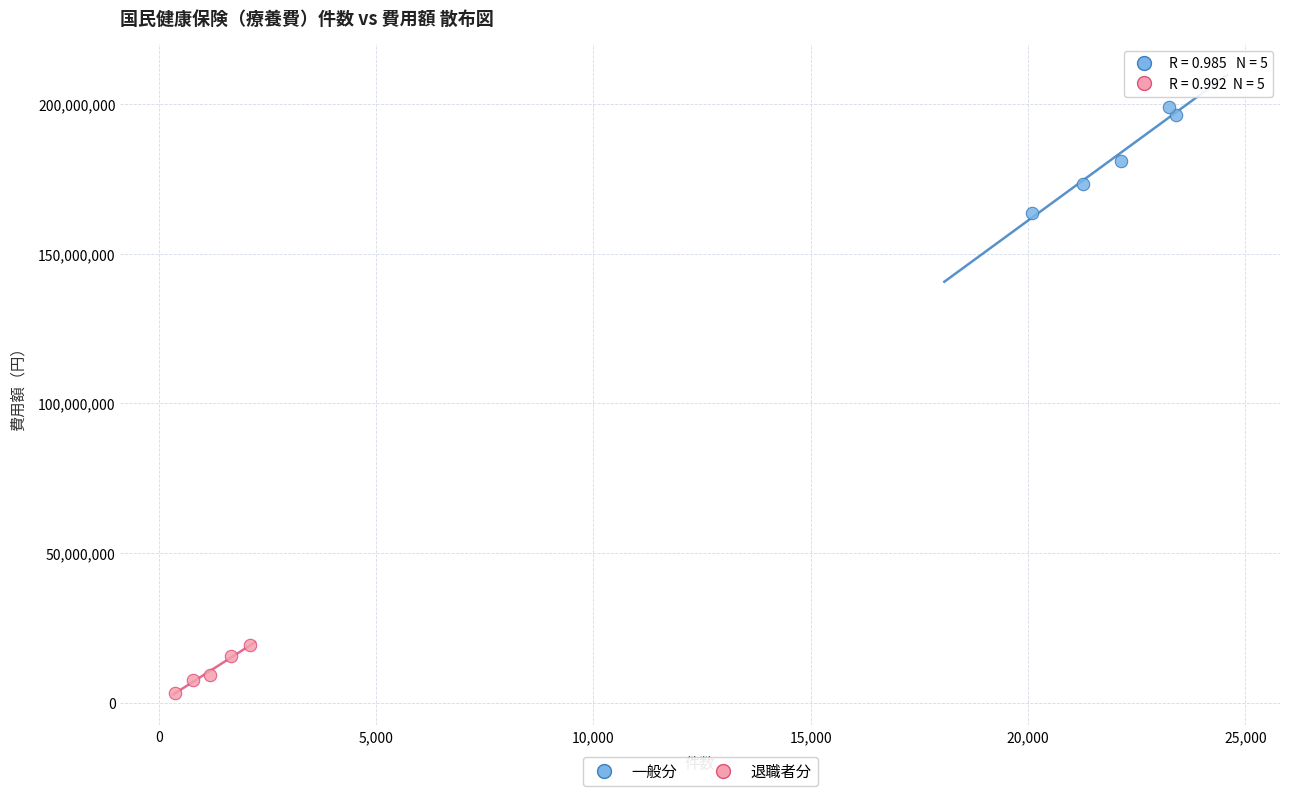

What are all the series names shown in the legend?

一般分, 退職者分